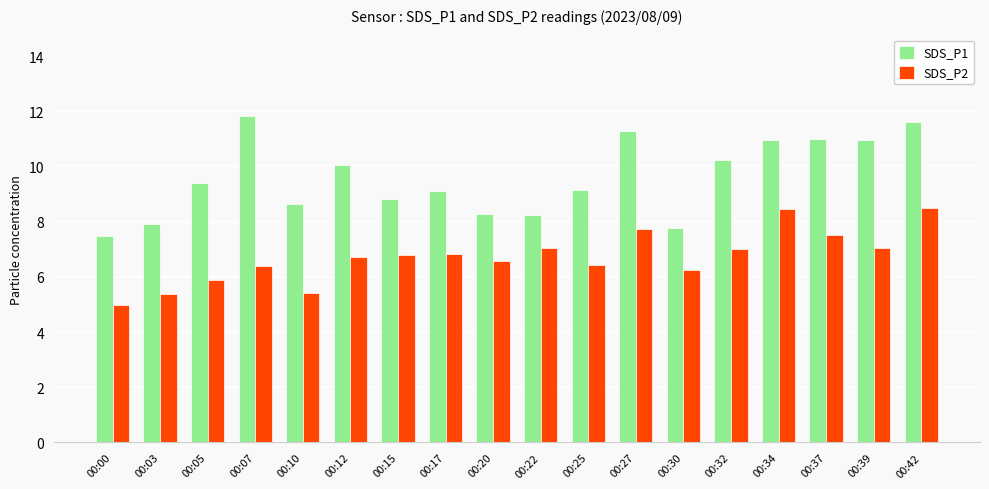

At 00:27, list the series in order from largest to smallest.

SDS_P1, SDS_P2